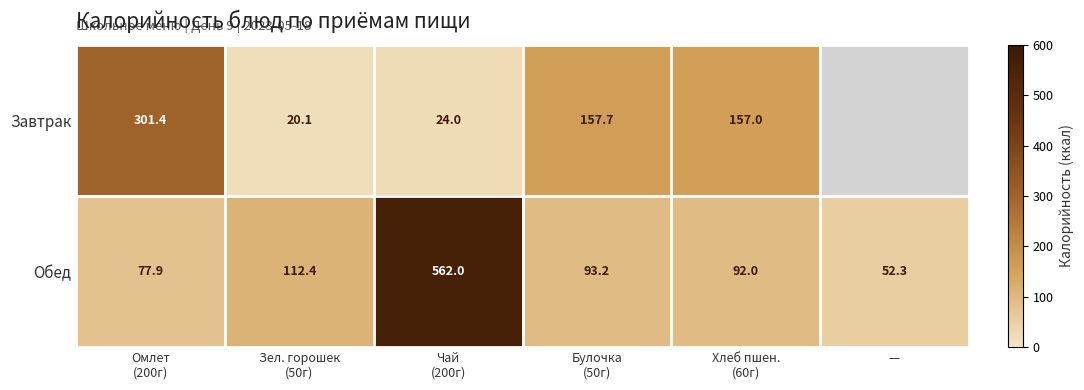

Rank the series by their average value, from lowest to highest.

Завтрак, Обед